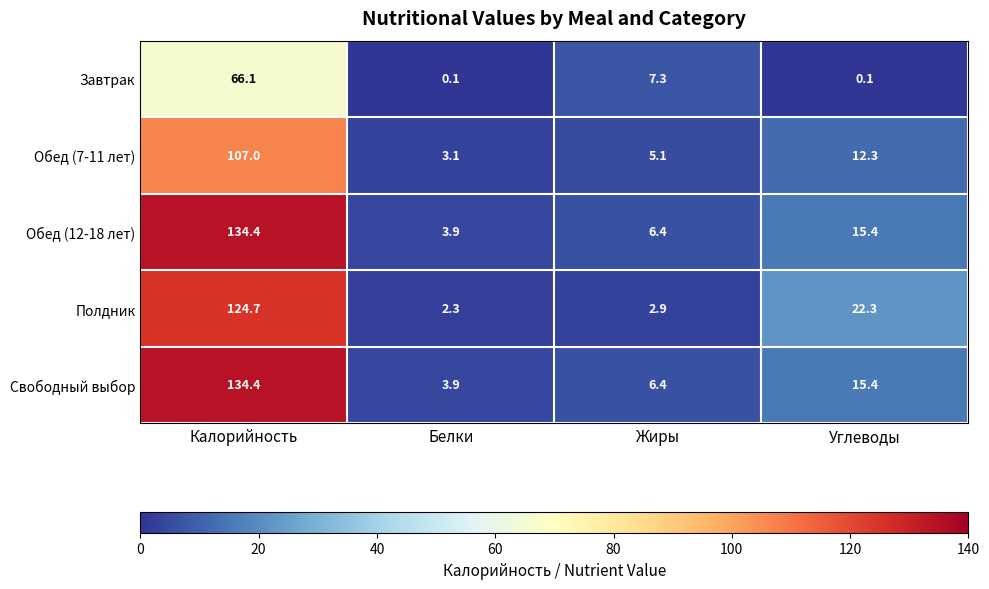

How many series are shown in this chart?

5